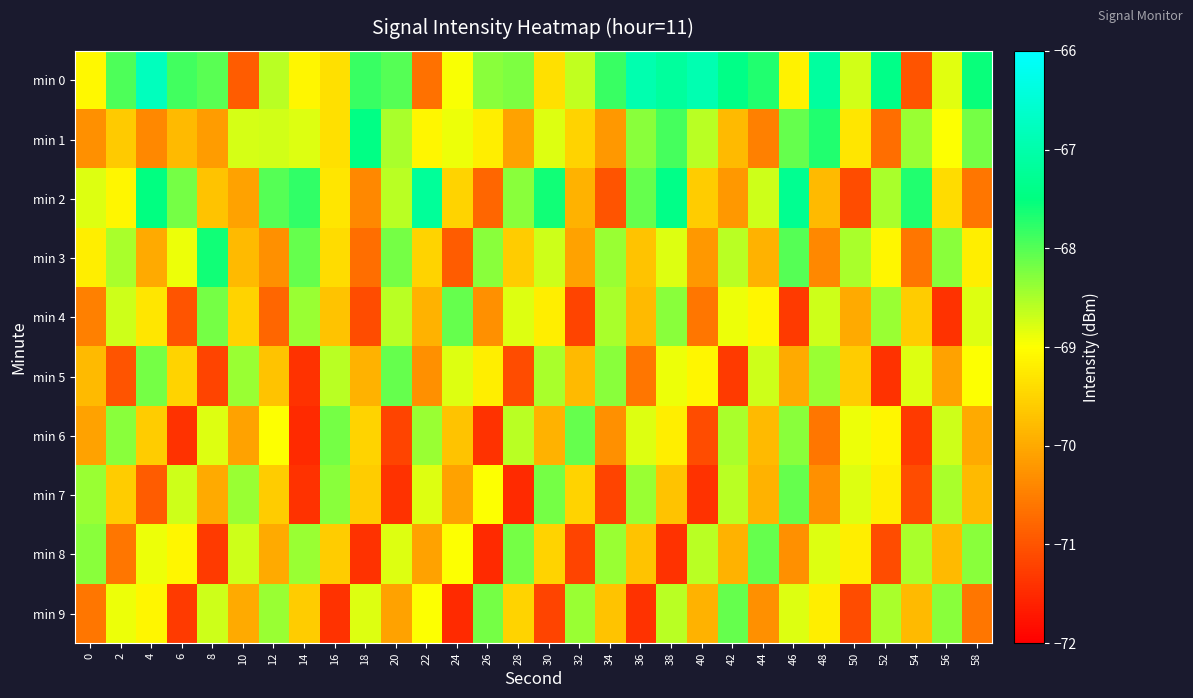

Count the number of categories in the chart.

30